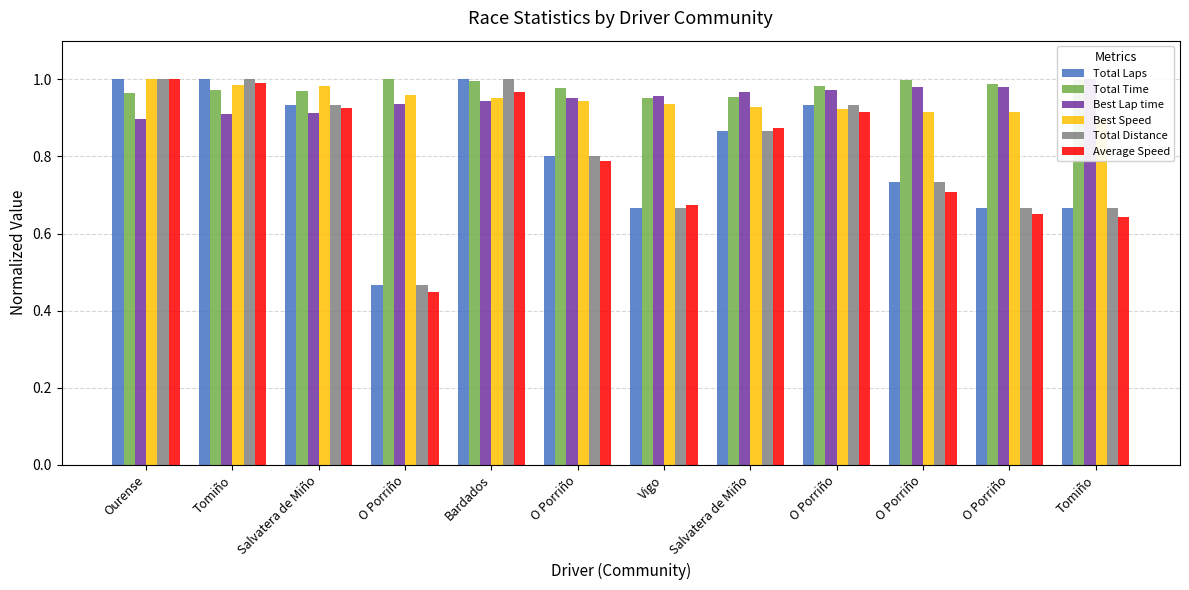

True or false: Total Time has a value of 1.0 at Salvatera de Miño.

True